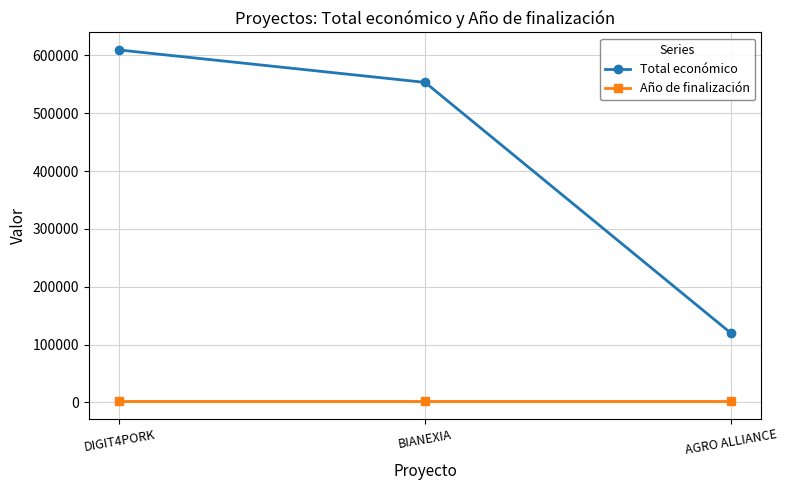

At which label does Total económico reach its peak?

DIGIT4PORK